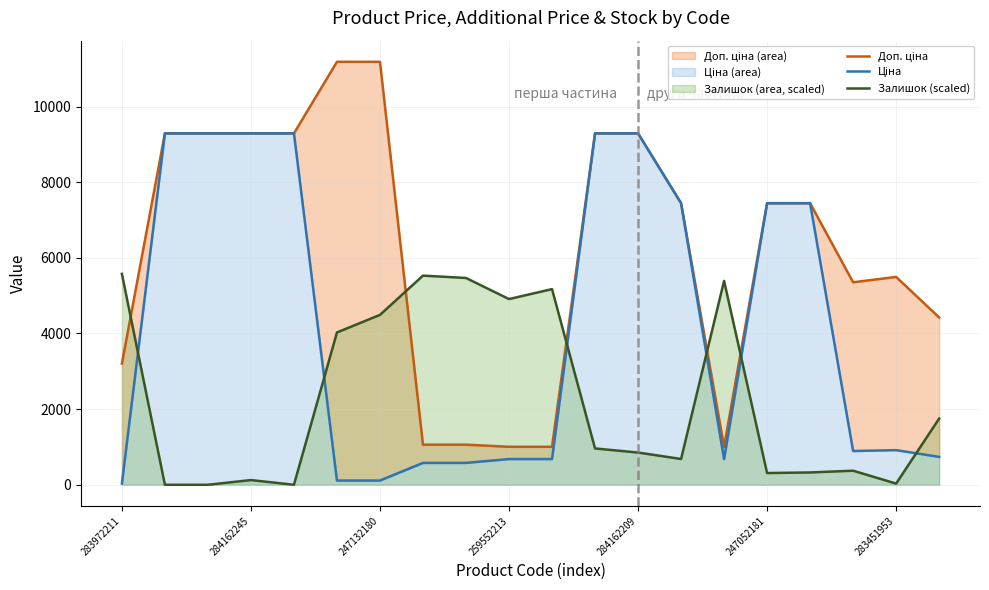

What is the average value of the Залишок (scaled) series?

2298.4